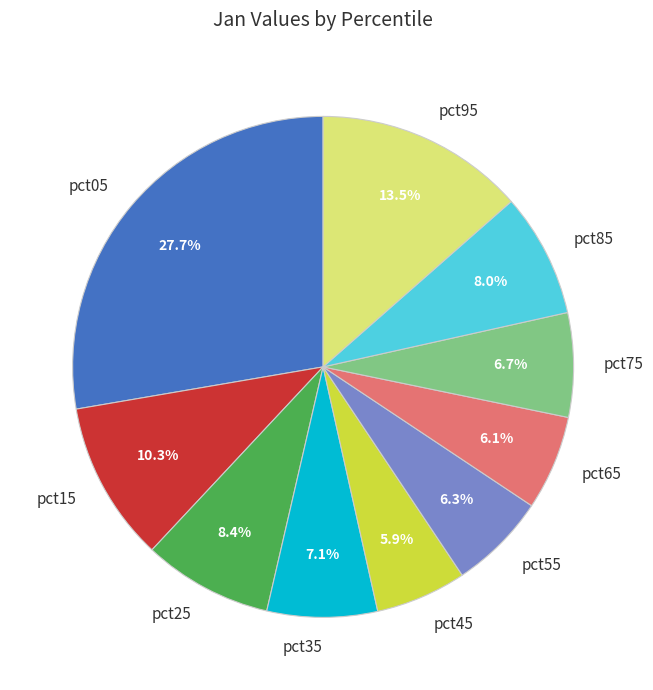

Which category has the biggest portion of the pie?

pct05